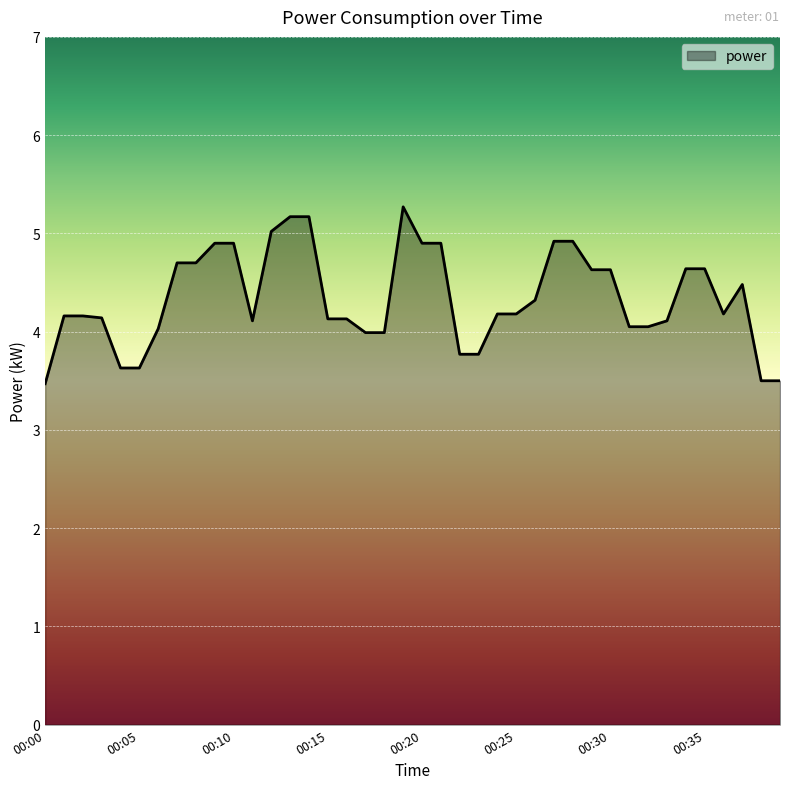

Count the number of data series in this chart.

1